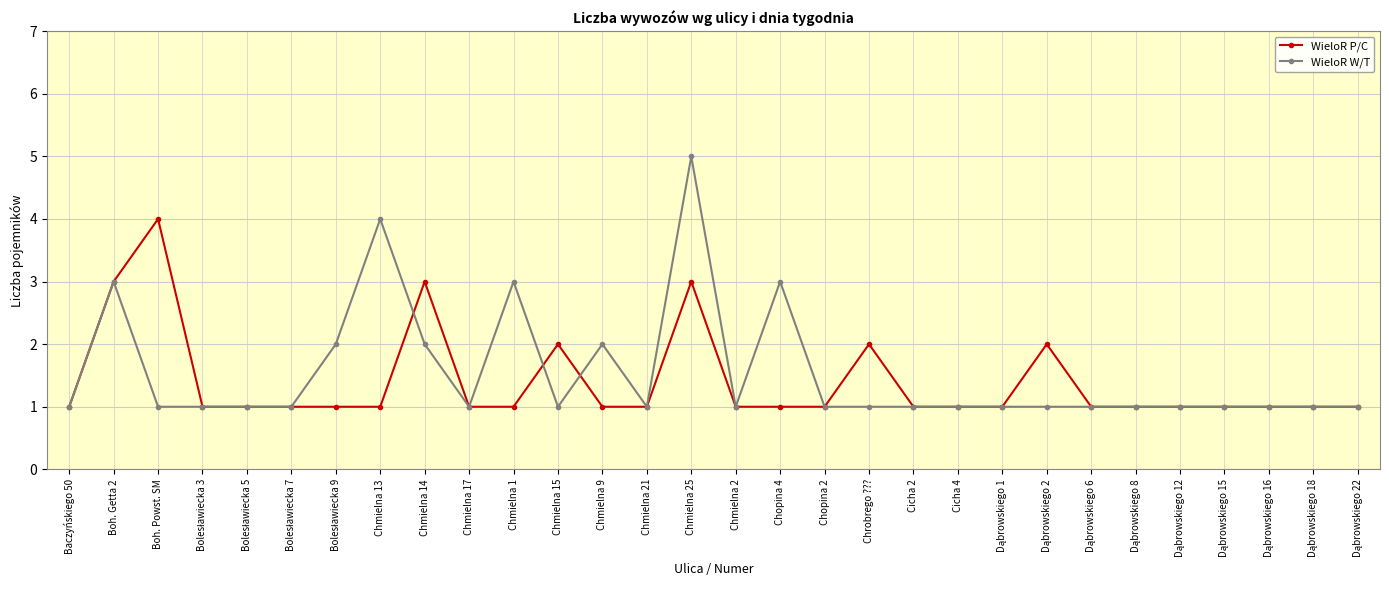

True or false: WieloR W/T and WieloR P/C intersect in this chart.

True